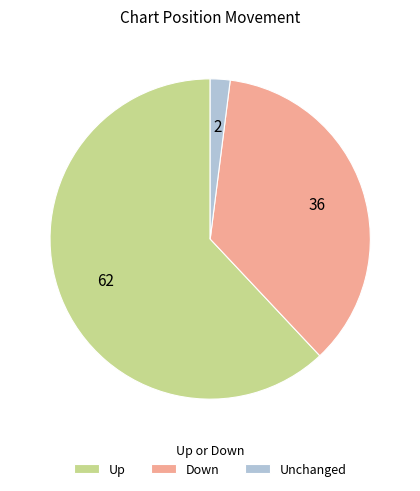

Do Up and Unchanged together represent more than half of the pie?

Yes